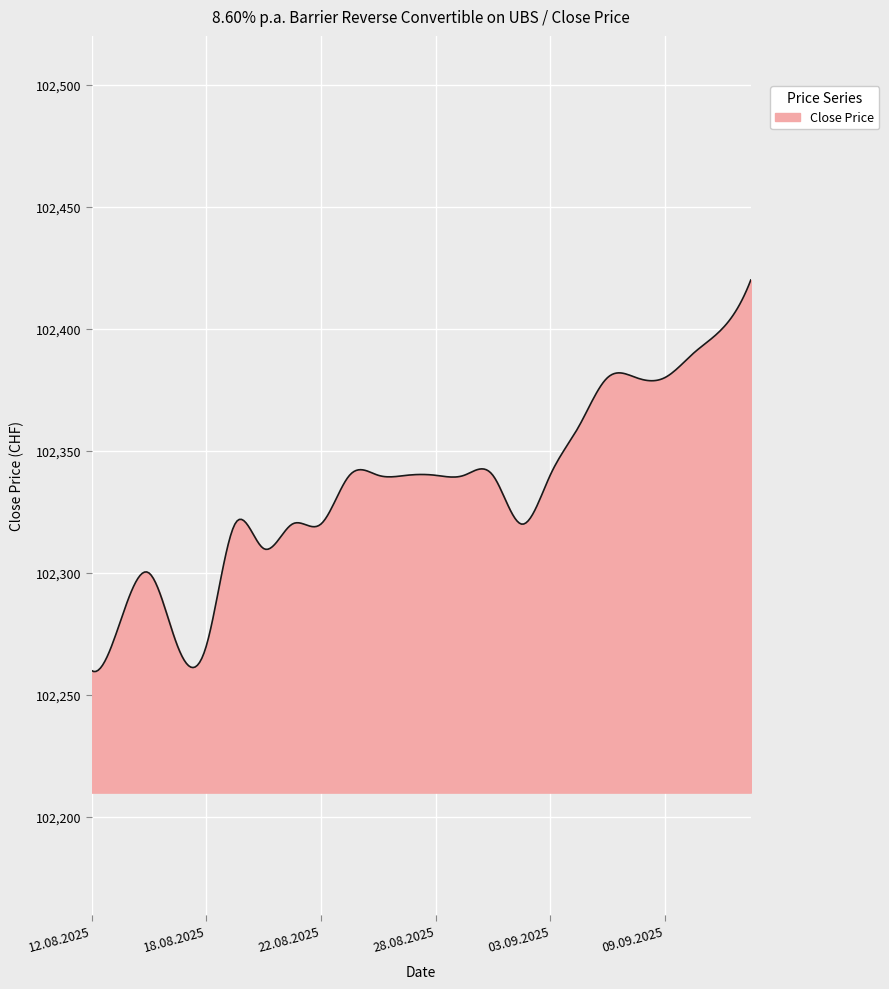

What is the difference between the maximum and minimum values?

160.4